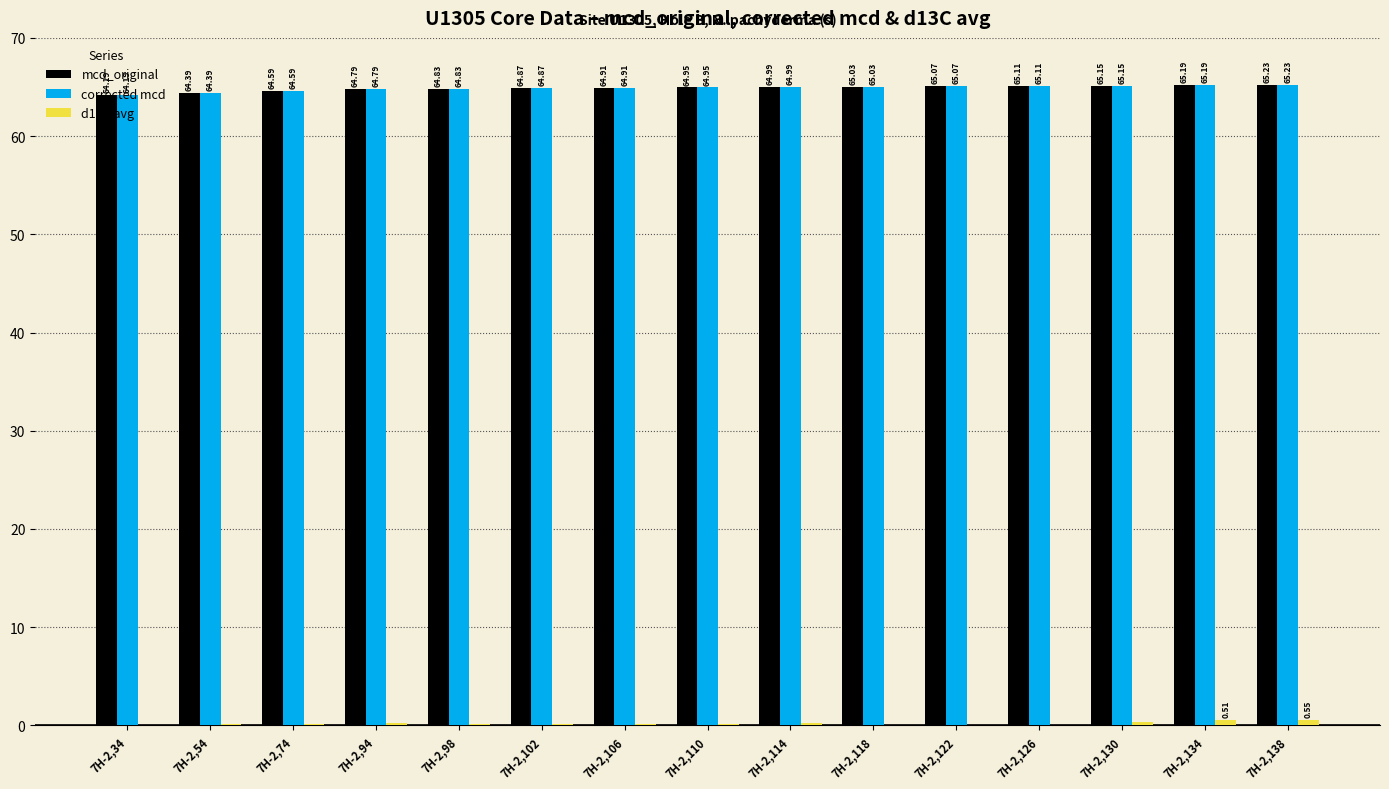

What is the sum of the corrected mcd values at 7H-2,74 and 7H-2,126?

129.7